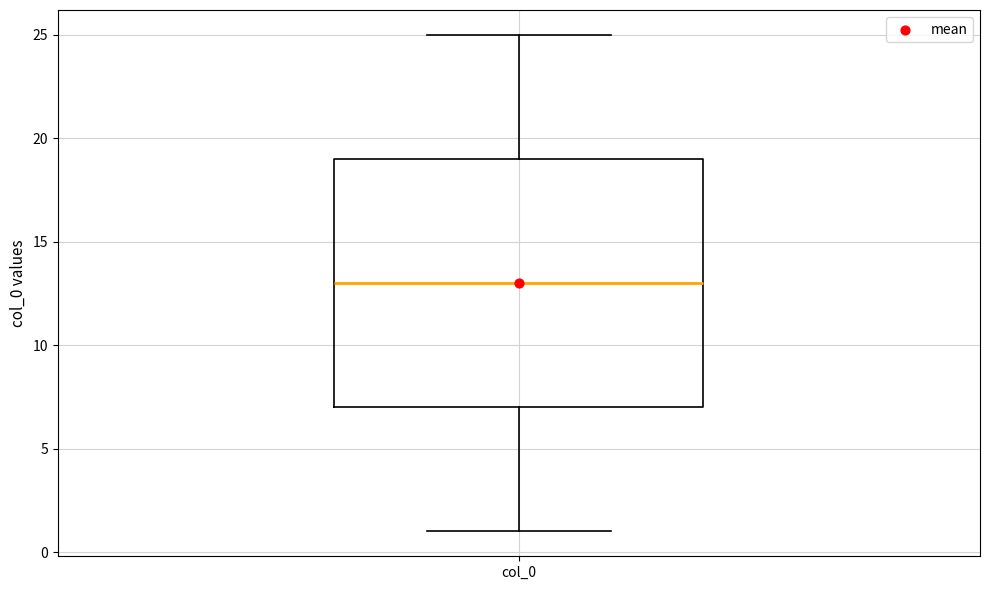

Transcribe this box plot: give where the median line is, the range the box spans, and where the two whiskers end, as read against the y-axis. The values are not printed on the chart, so give them approximately, as read against the axis.

median 13, box 7 to 19, whiskers 1 to 25